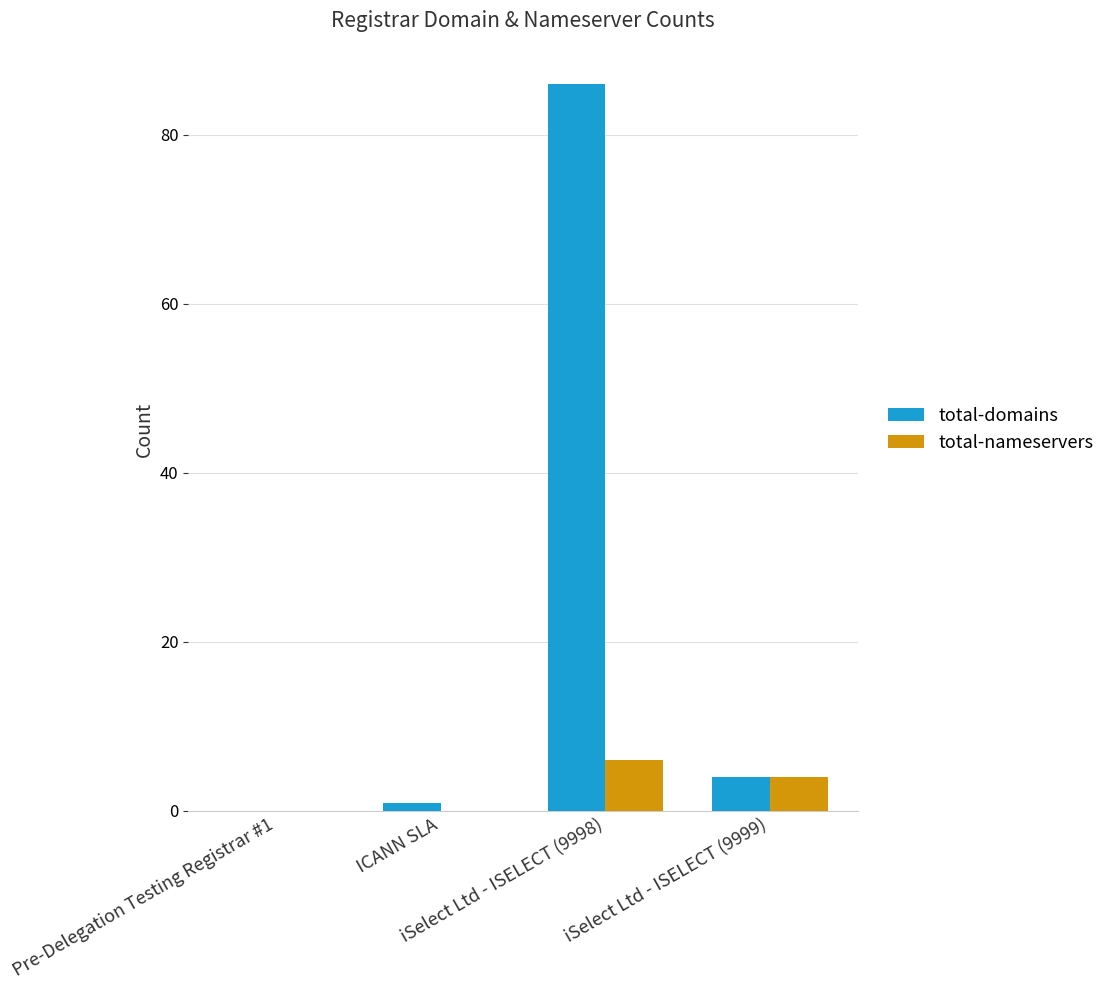

Which series has the largest total across all categories?

total-domains